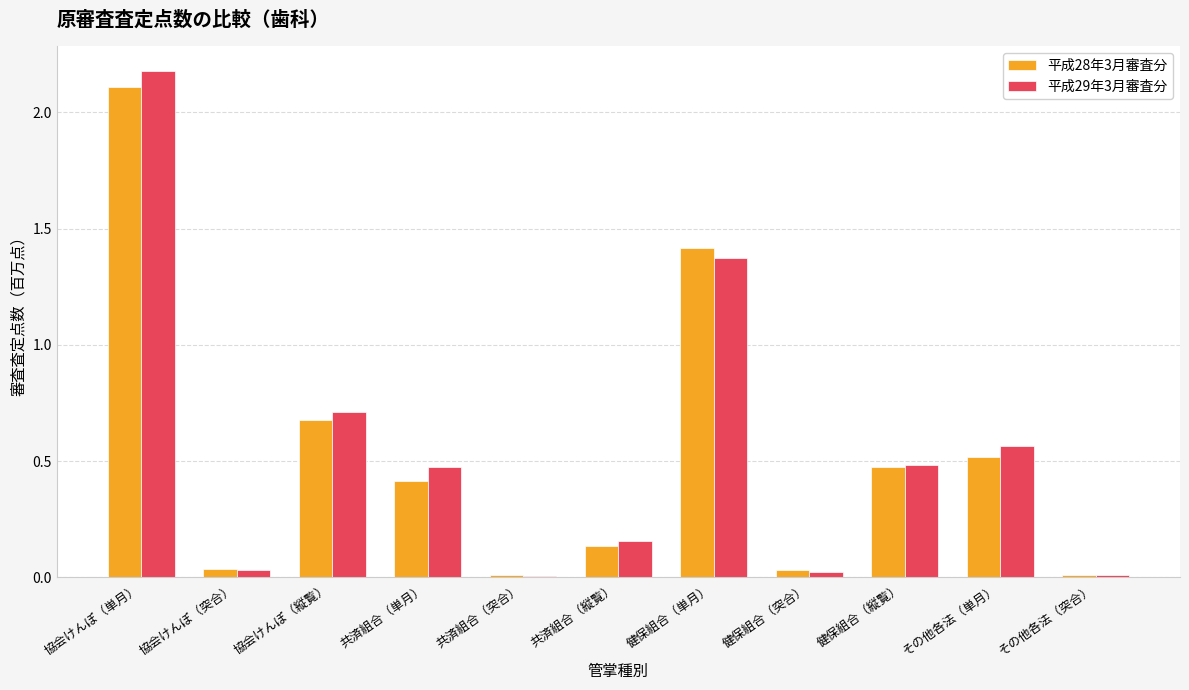

Where is 平成29年3月審査分 nearest to the value 1?

協会けんぽ（縦覧）